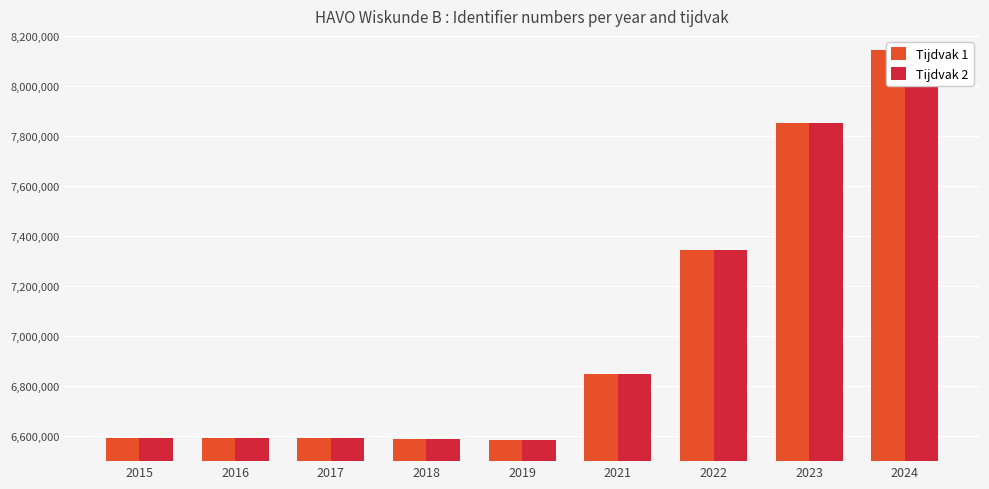

Which series has the largest range (max minus min)?

Tijdvak 1